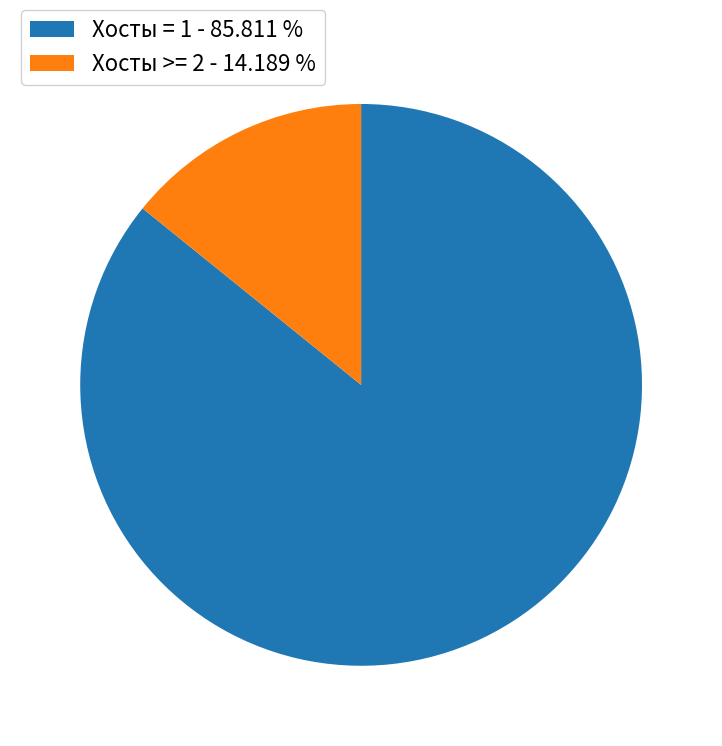

Approximately how many times larger is the value at Хосты = 1 - 85.811 % compared to Хосты >= 2 - 14.189 %?

6.0